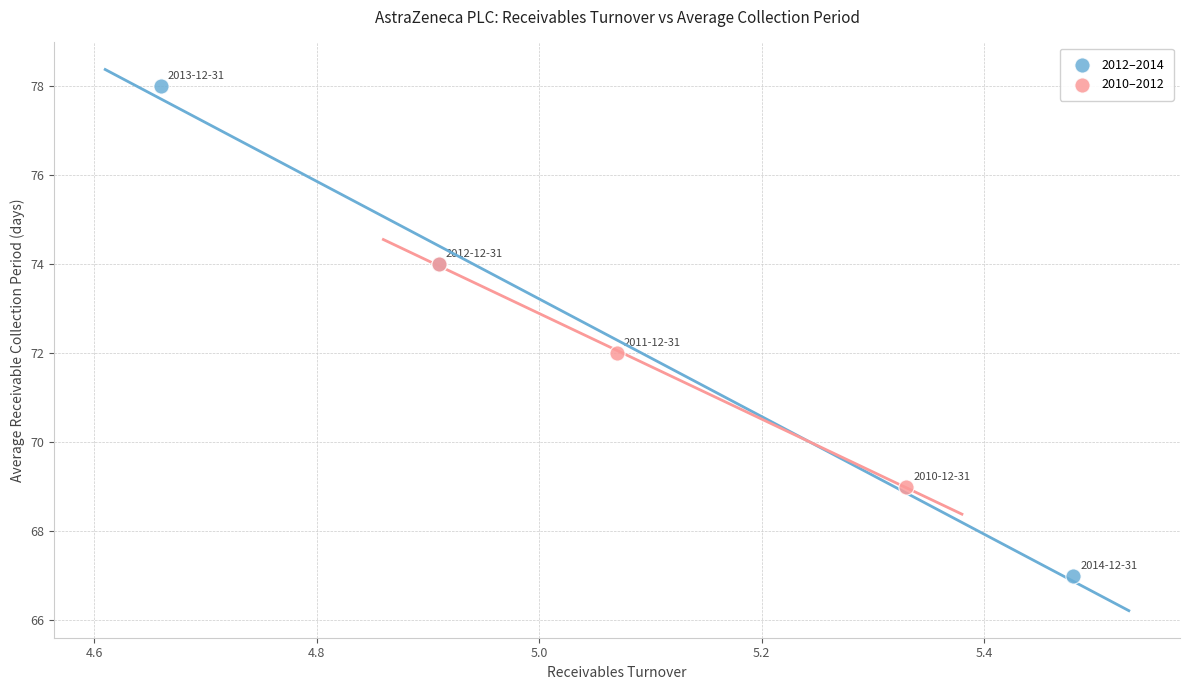

Which series contains the lowest Y value?

2012–2014